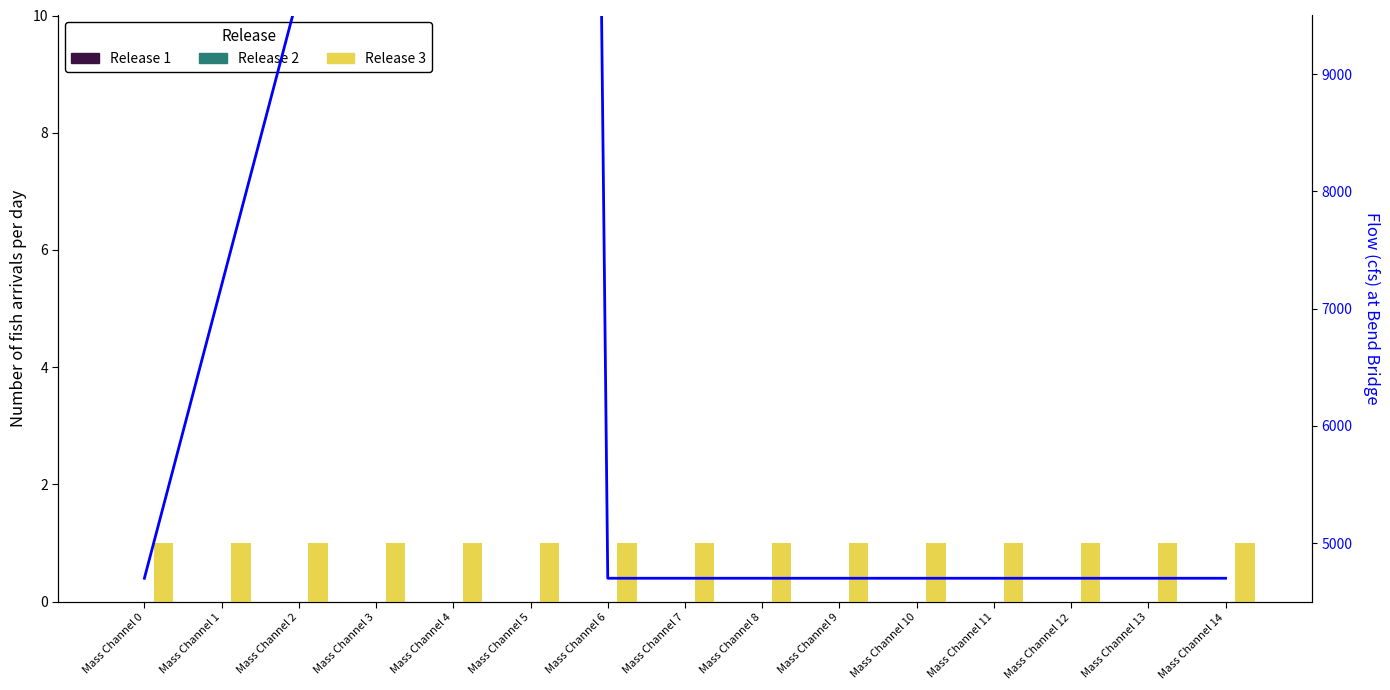

At how many categories does at least one series exceed 0?

15